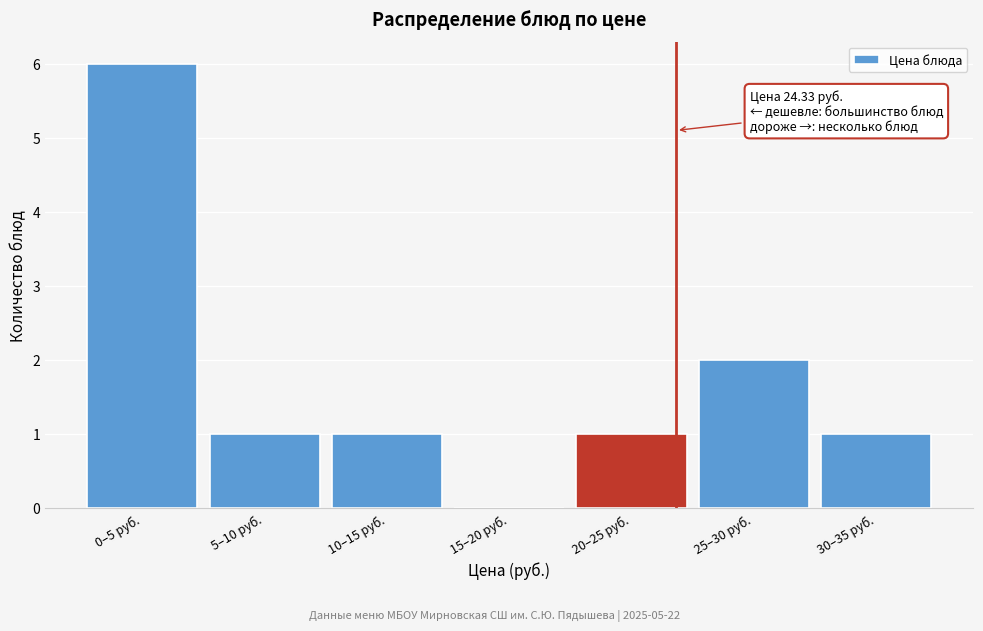

Reading left to right, what are all the values shown in this chart?

0–5 руб.=6	5–10 руб.=1	10–15 руб.=1	15–20 руб.=0	20–25 руб.=1	25–30 руб.=2	30–35 руб.=1